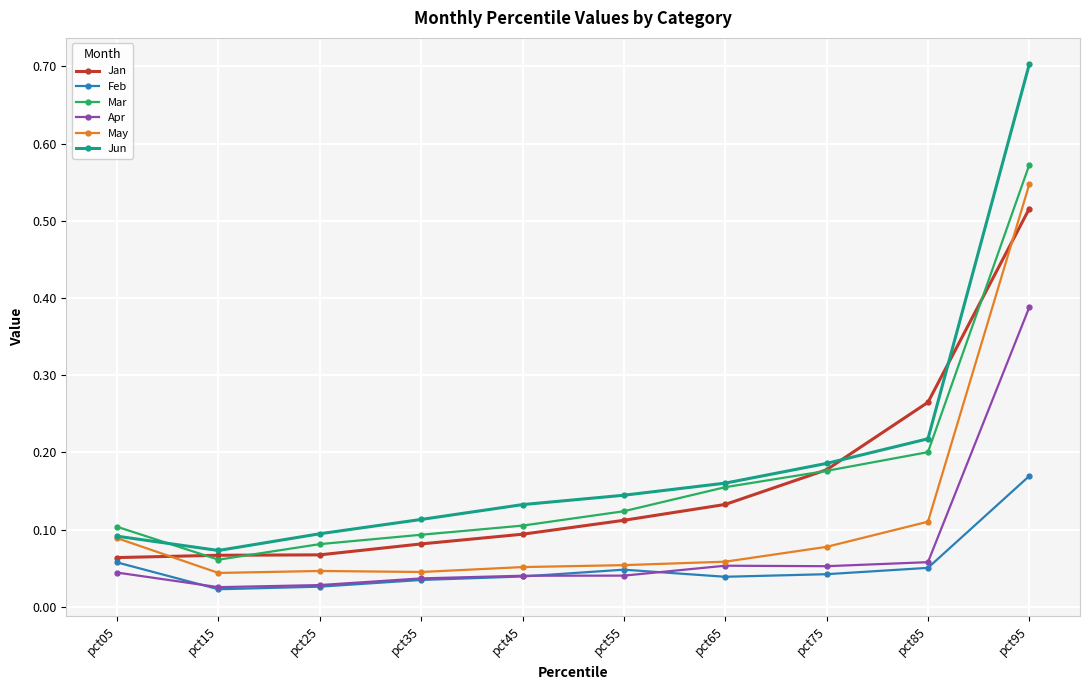

Is the value of Apr at pct75 greater than the value of Jan at pct15?

No